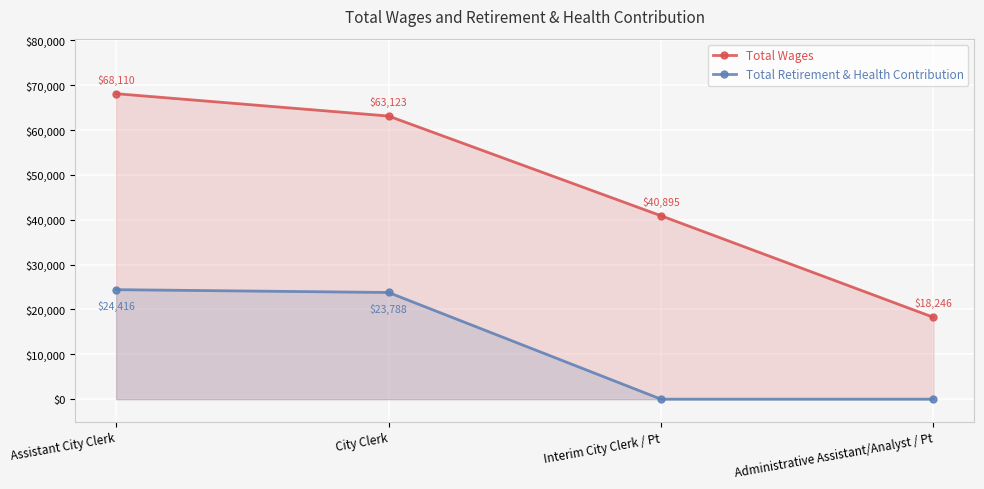

What position from the left is Interim City Clerk / Pt?

3